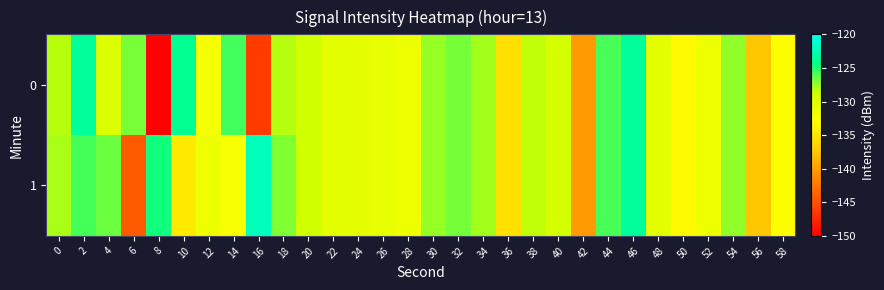

Which category has the lowest value across all series?

8